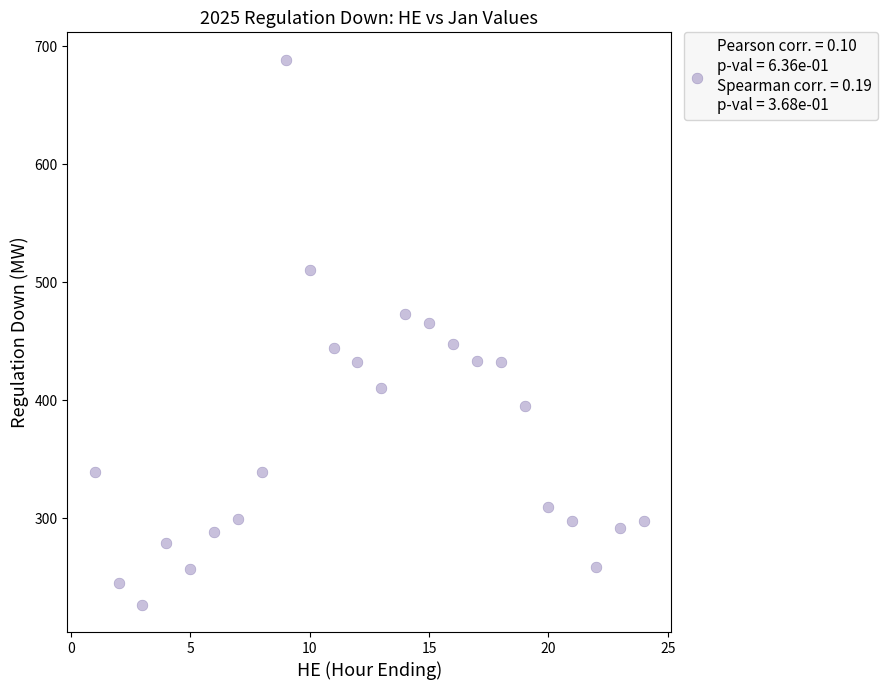

What is the range of Y values (max minus min)?

462.0